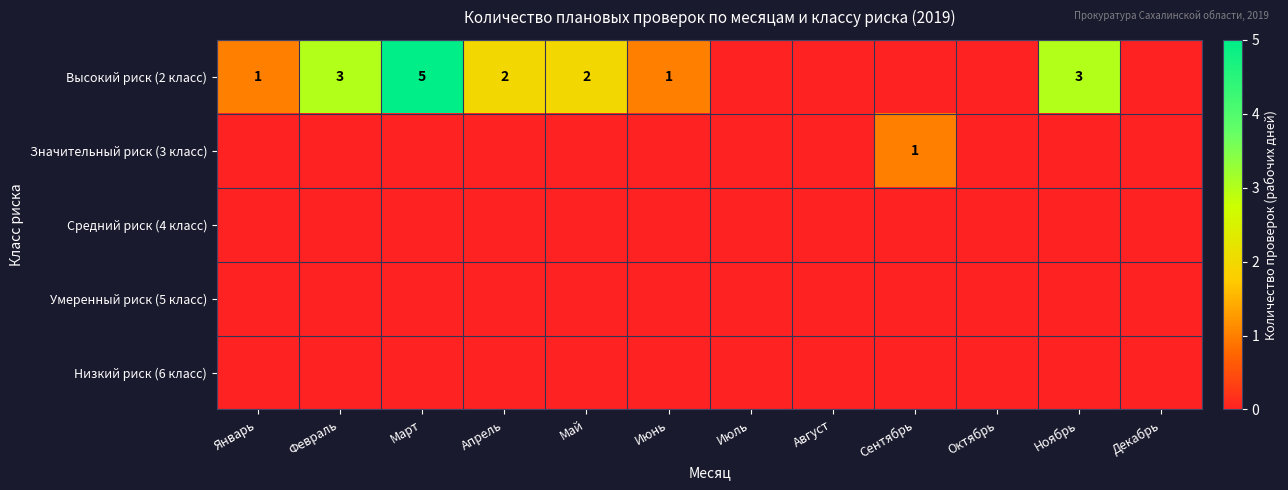

The value of Высокий риск (2 класс) at Ноябрь is 2. True or false?

False